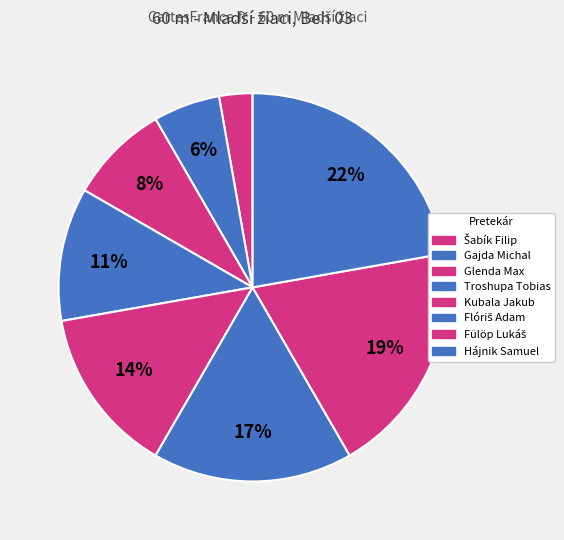

What percentage is NOT represented by Šabík Filip?

97.2%